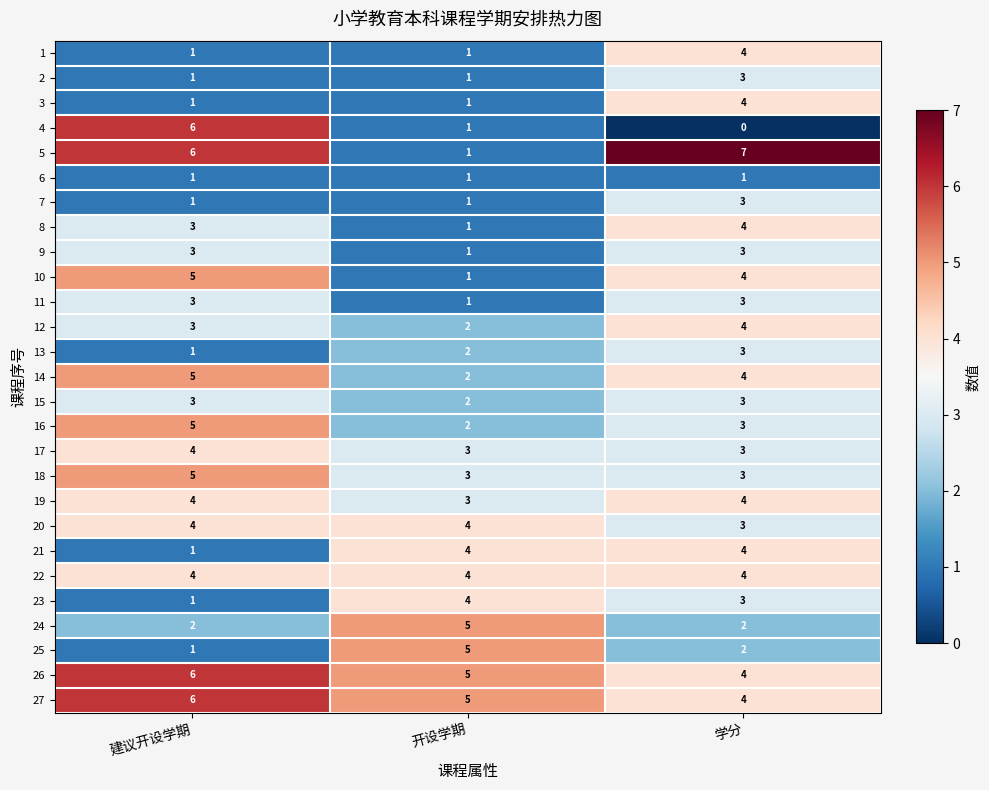

How many categories are shown in the chart?

3